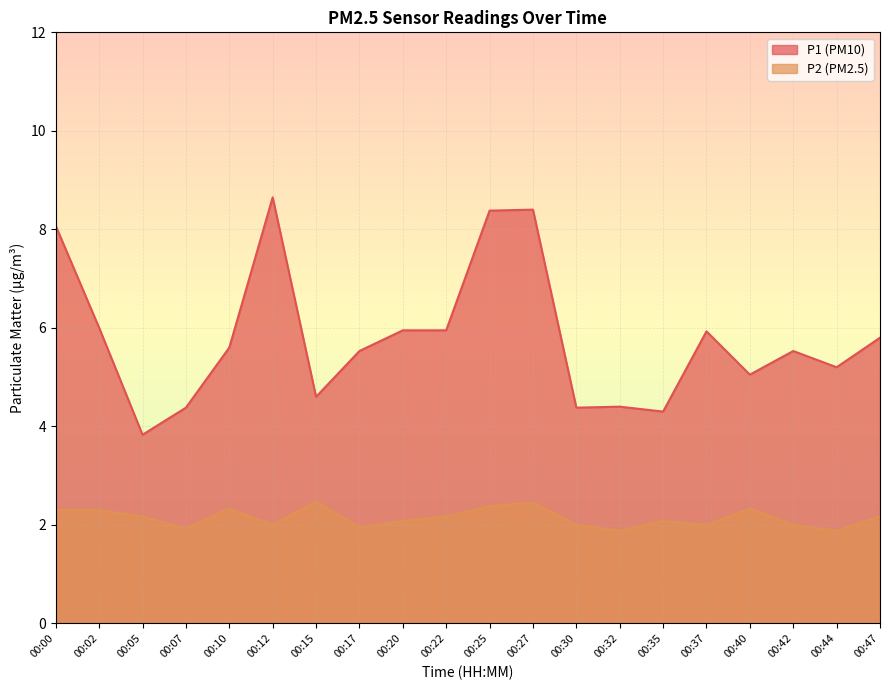

In P1, how many points are lower than both neighbors (excluding endpoints)?

6